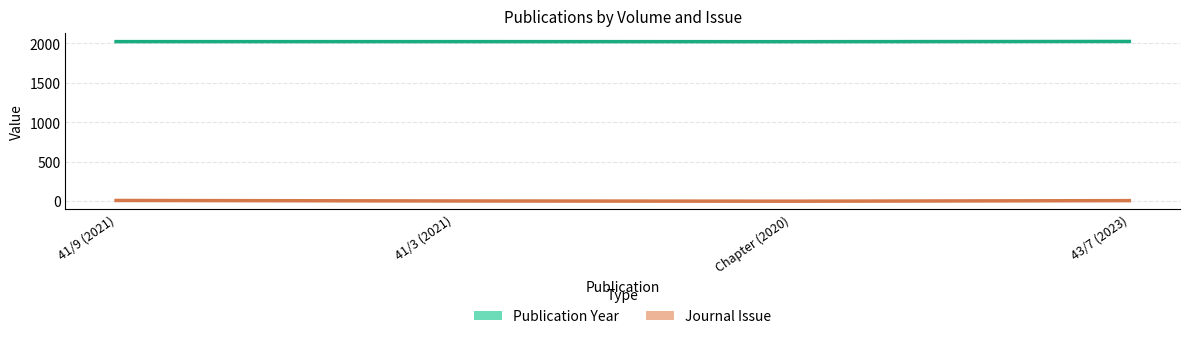

At how many categories does at least one series exceed 1836?

4